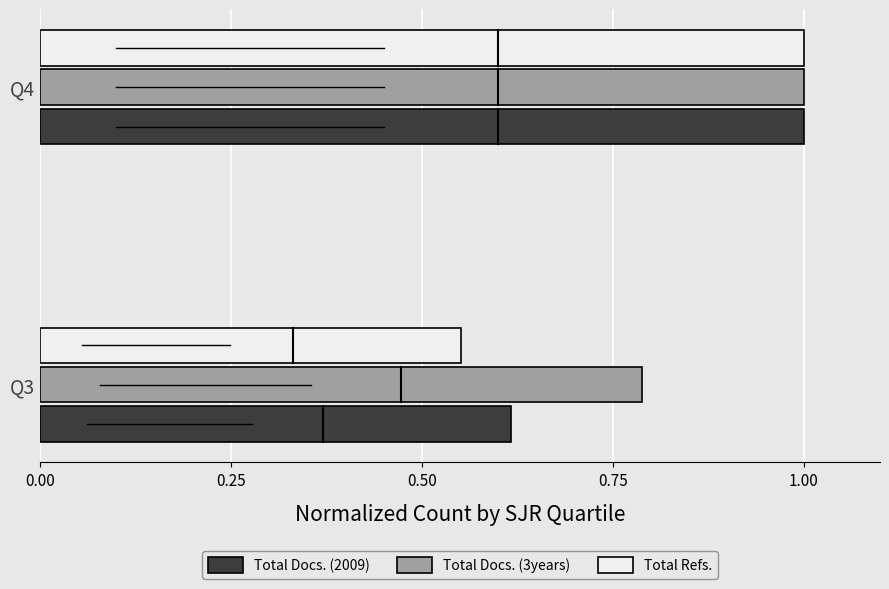

What is the sum of the Total Docs. (3years) values at Q3 and Q4?

1.8